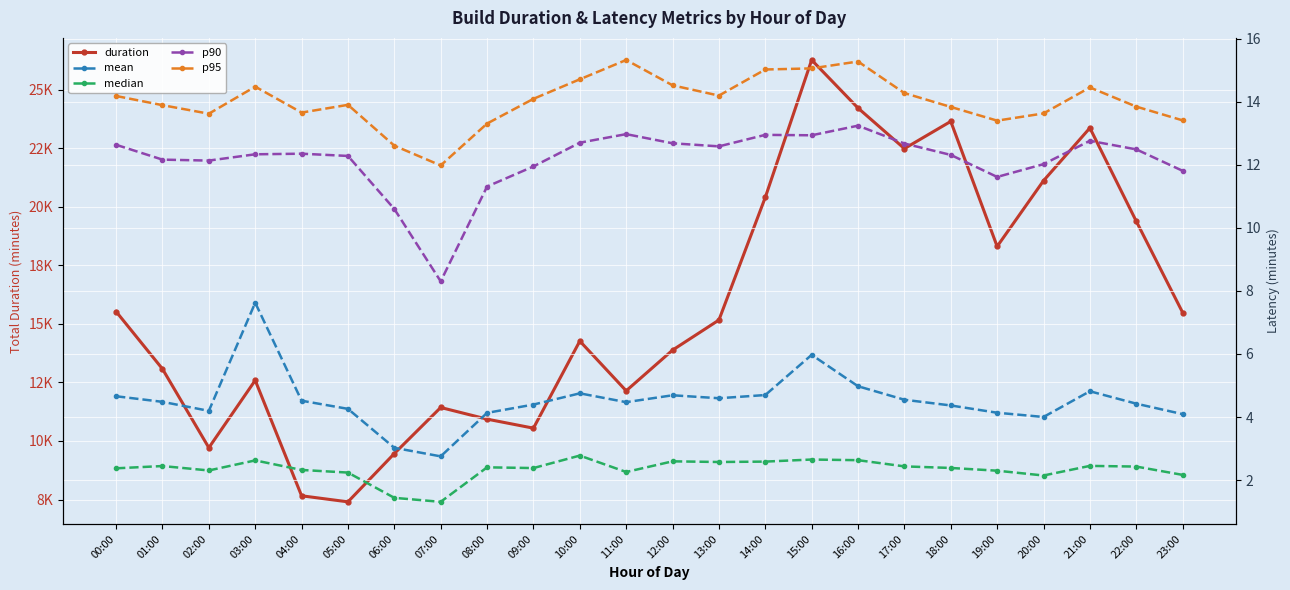

At which category does median reach its first local peak?

01:00